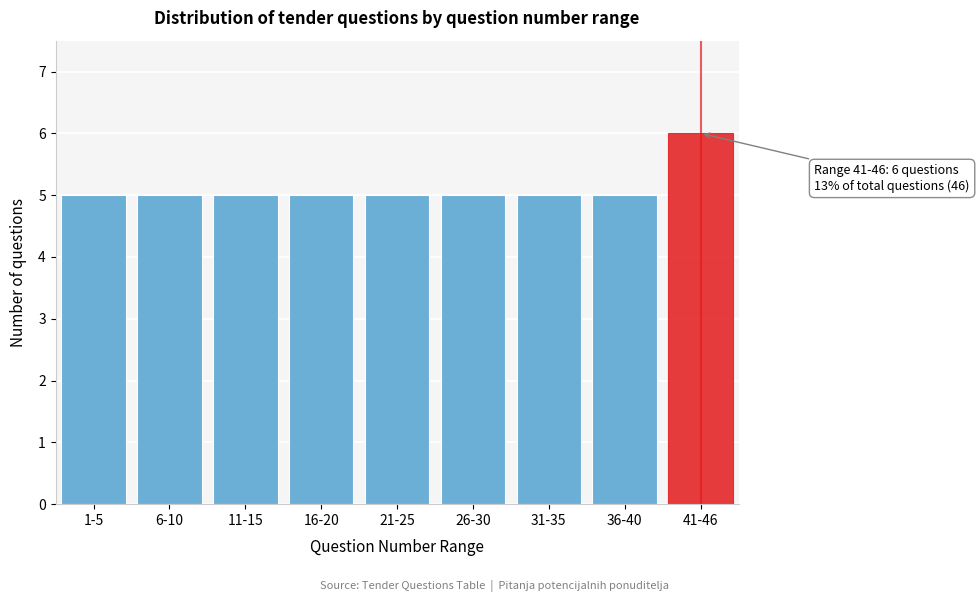

Reading left to right, transcribe all the data shown in this chart.

5	5	5	5	5	5	5	5	6